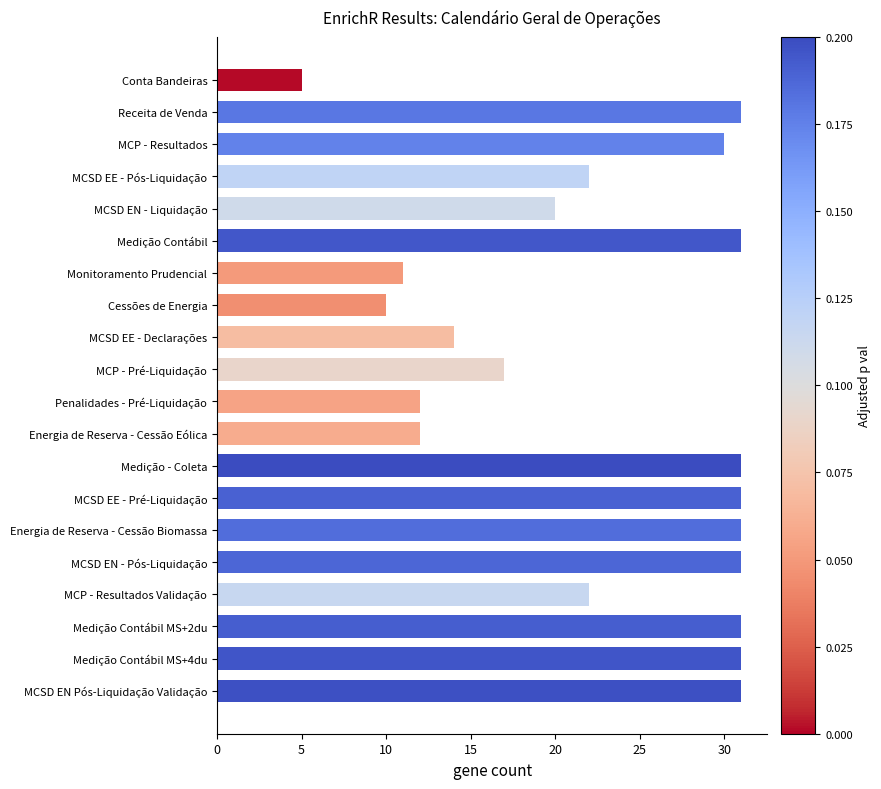

What is the sum of all values?

454